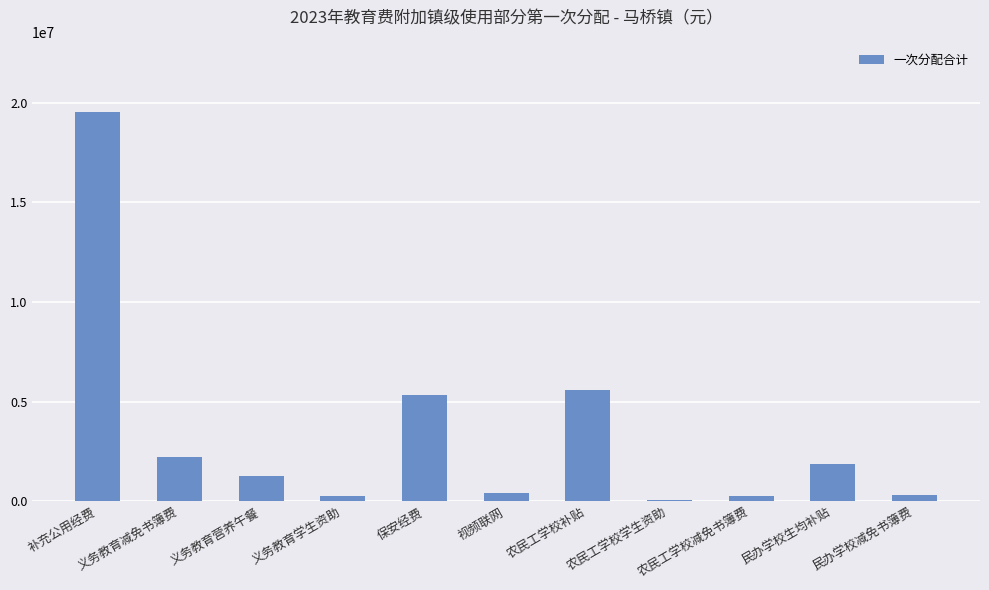

Are the bars horizontal?

No